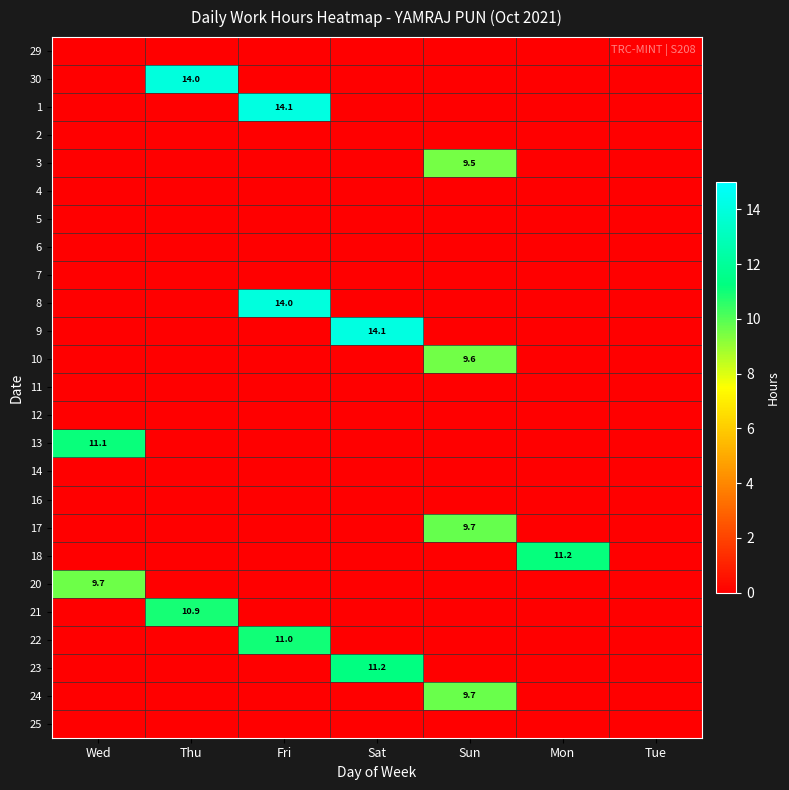

Is it true that 9 equals 5.1 at Sat?

False